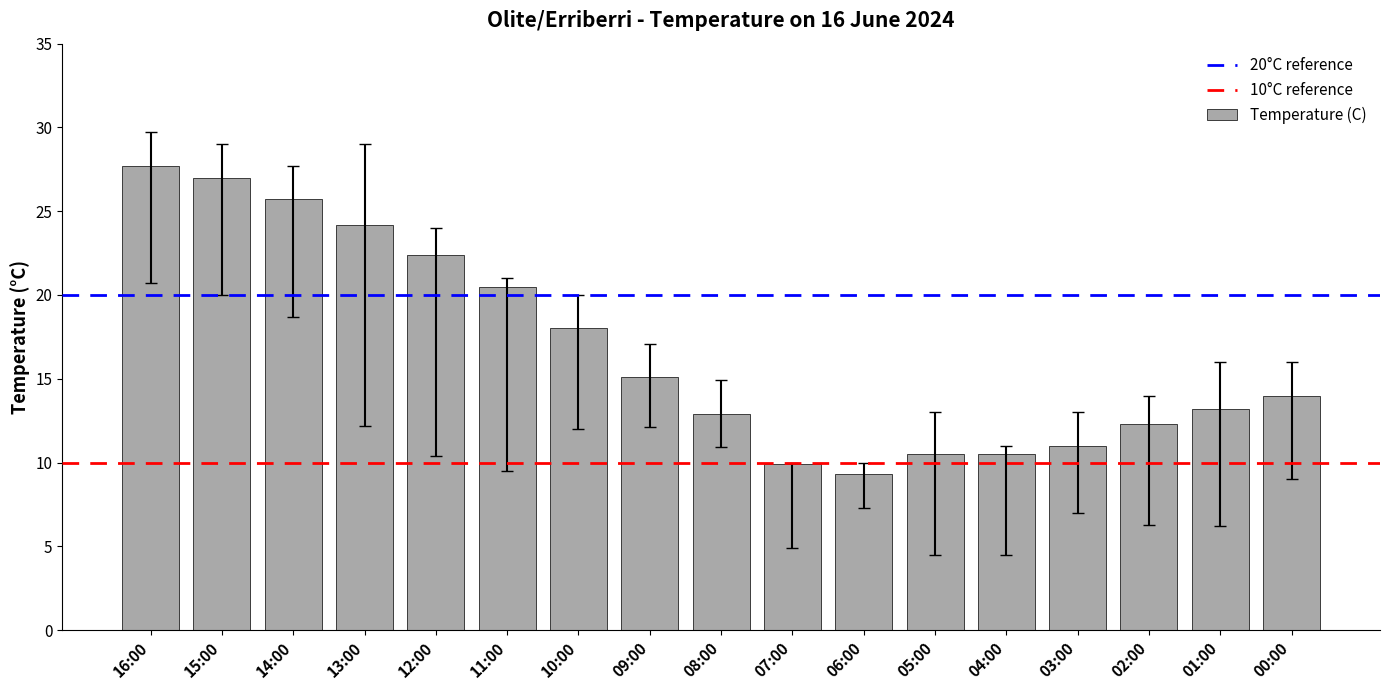

What is the minimum value shown in the chart?

9.3